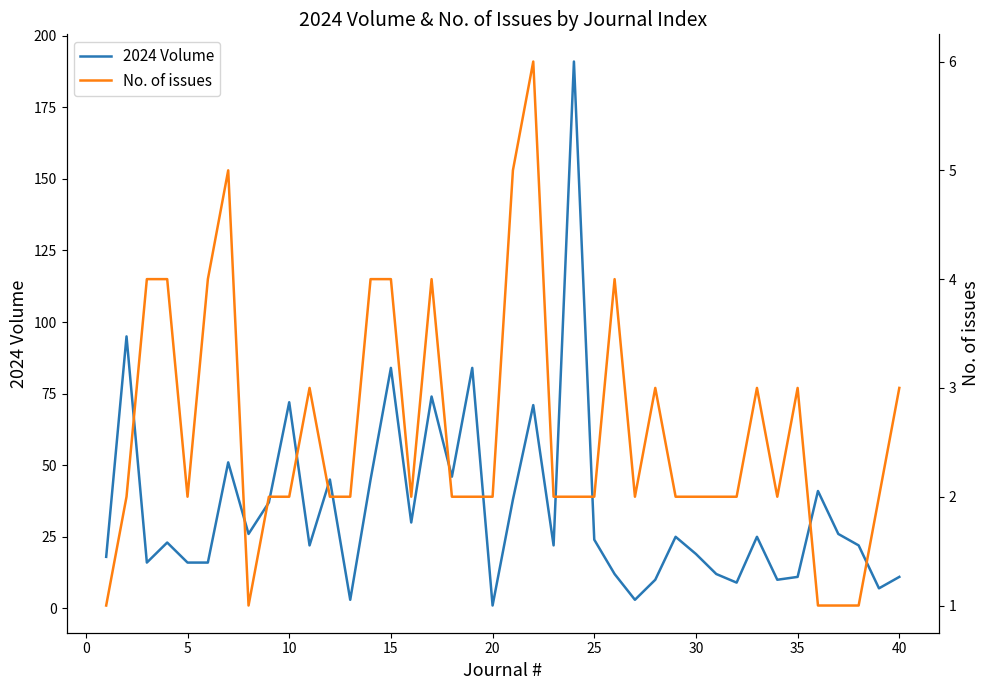

Is it true that 2024 Volume equals 50 at 15?

False